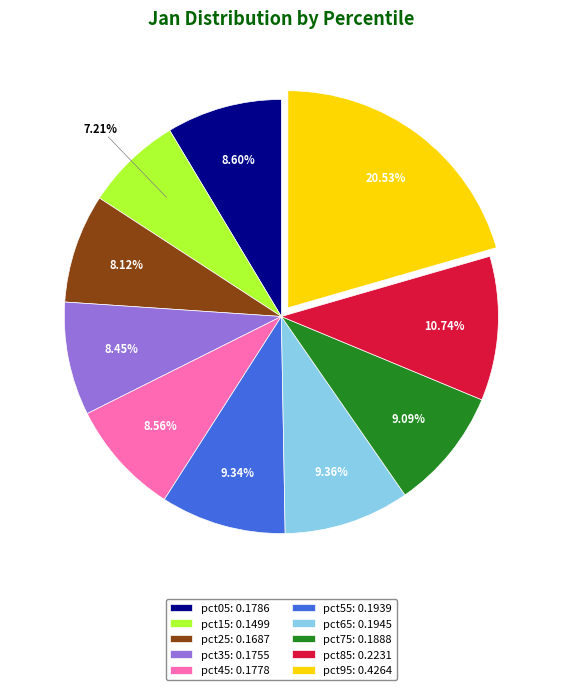

The pct85 slice represents 11% of the pie. True or false?

True